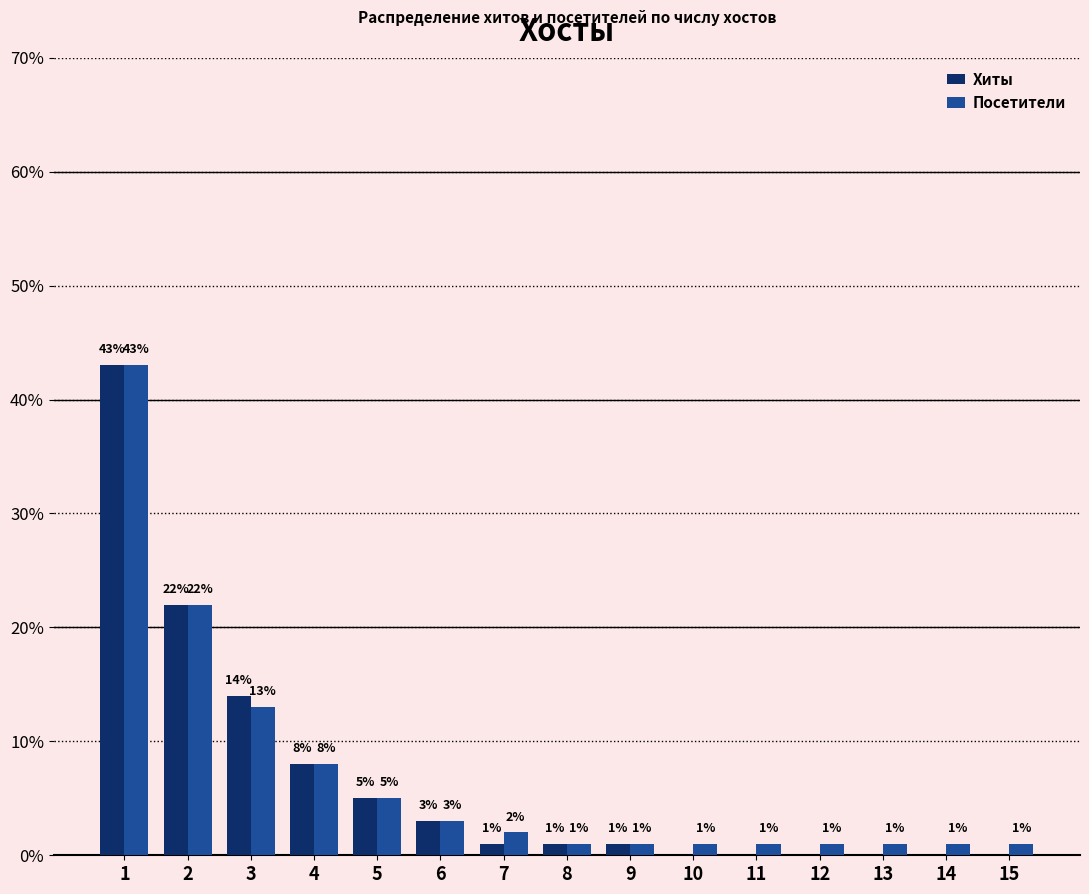

What is the highest value of the Хиты series?

43